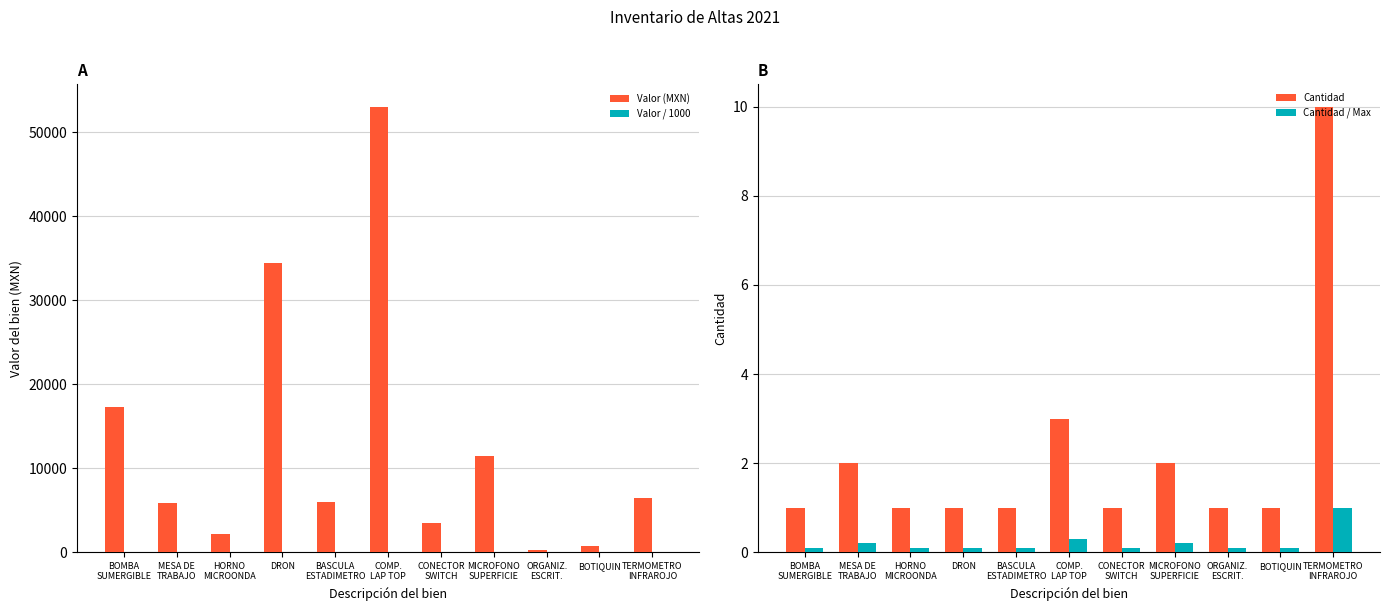

Which series changed the most between MESA DE
TRABAJO and COMP.
LAP TOP?

Valor del bien